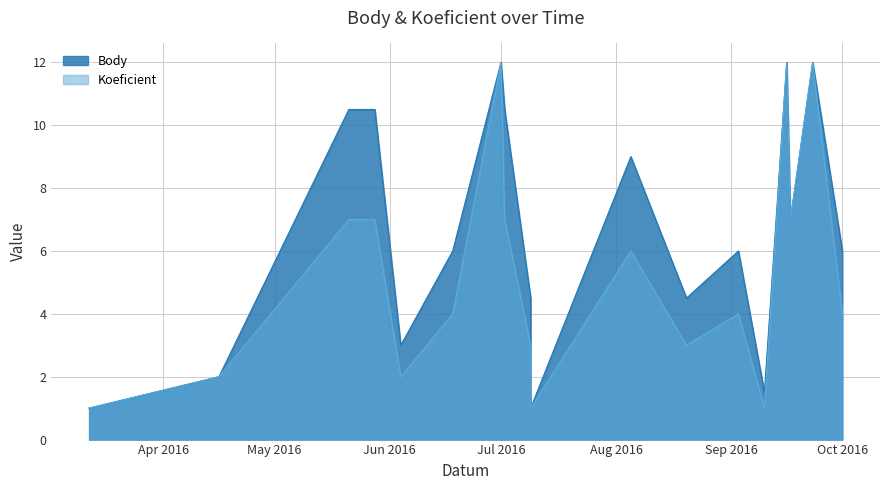

Rank the categories by Koeficient value from highest to lowest.

2016-07-01, 2016-09-16, 2016-09-23, 2016-09-23, 2016-05-21, 2016-05-28, 2016-07-02, 2016-09-17, 2016-08-05, 2016-06-18, 2016-09-03, 2016-10-01, 2016-07-09, 2016-08-20, 2016-04-16, 2016-06-04, 2016-03-12, 2016-07-09, 2016-09-10